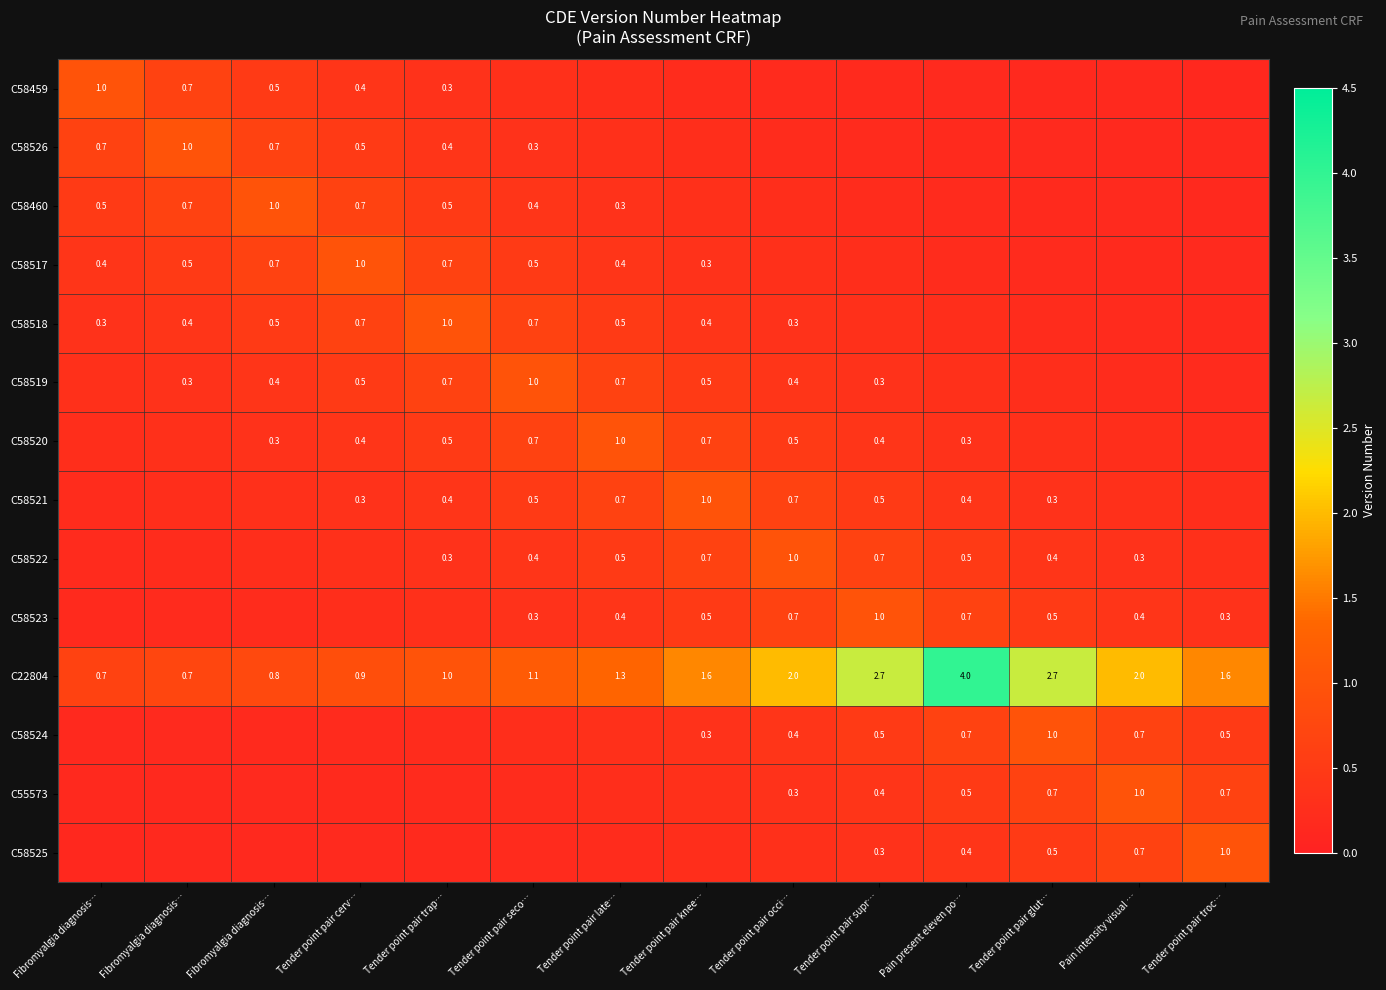

Which series has the largest total across all categories?

C22804